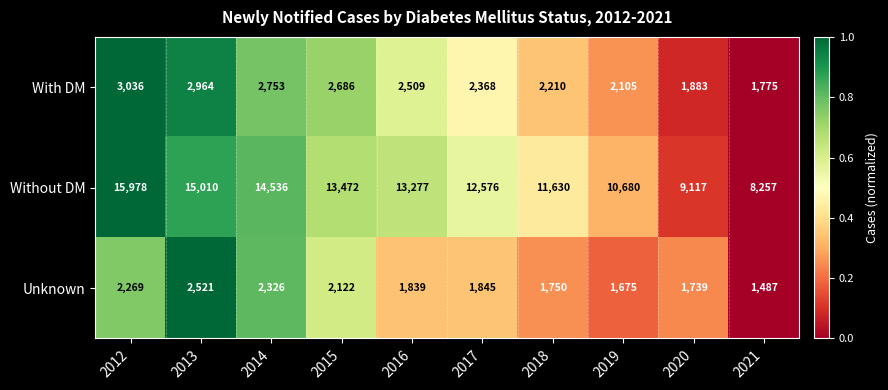

True or false: Without DM has a value of 4769 at 2012.

False